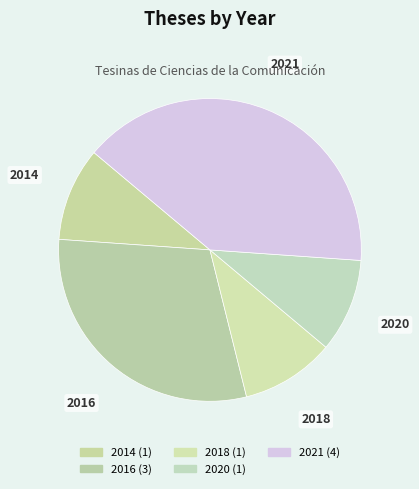

How many segments does this pie chart have?

5